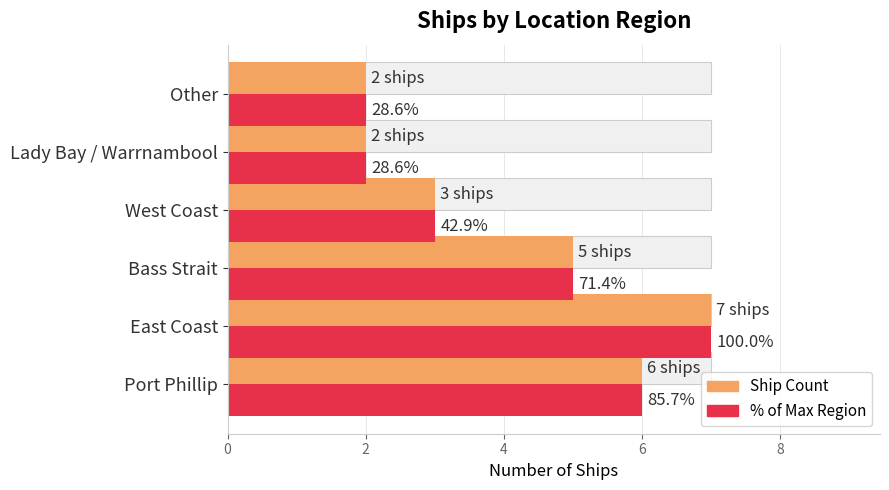

Are the bars grouped side by side (vs. stacked)?

Yes